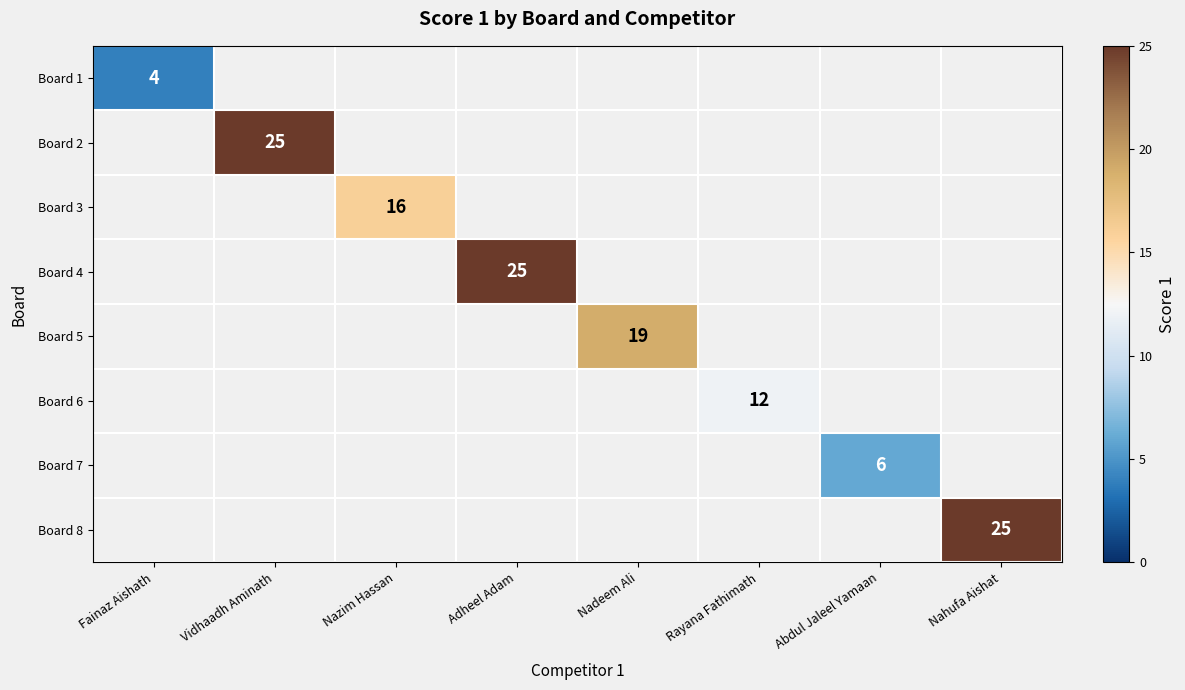

The value of Board 6 at Rayana Fathimath is 12. True or false?

True